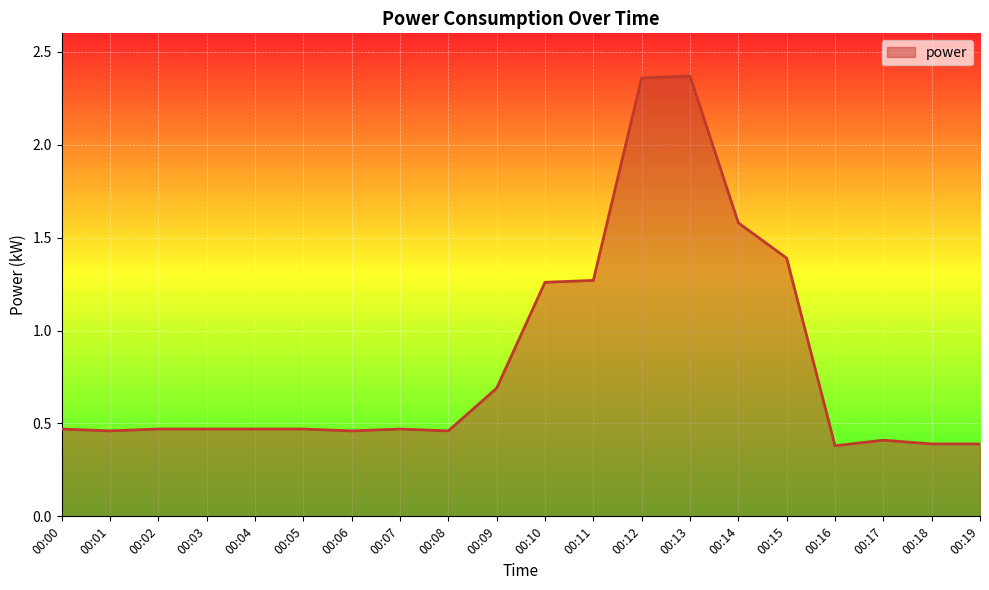

What is the minimum value shown in the chart?

0.4